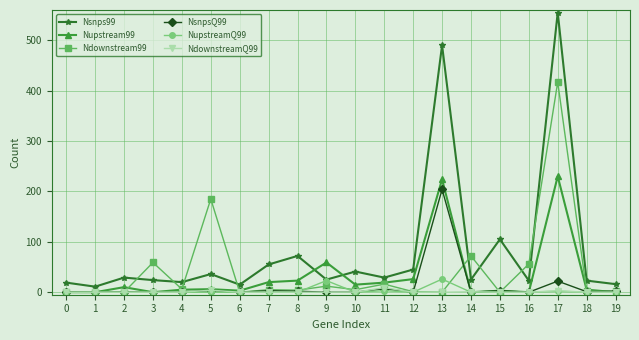

The NdownstreamQ99 series shows 0 at 18. True or false?

True